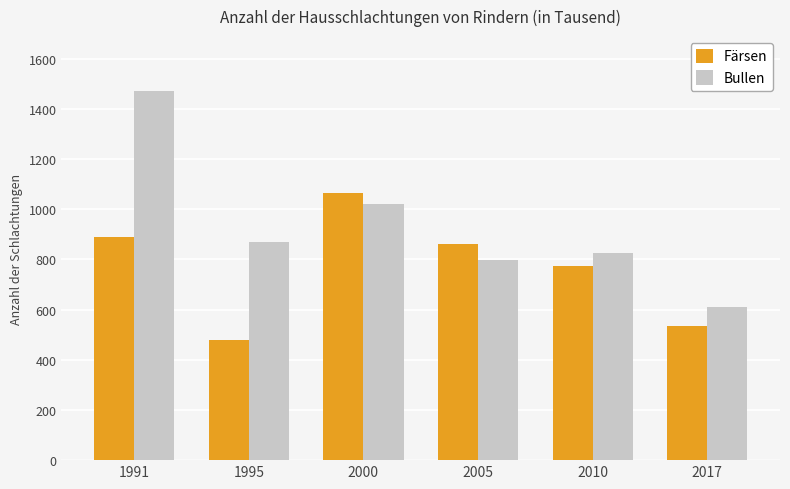

What is the value of the Bullen bar at the 6th from the left?

611